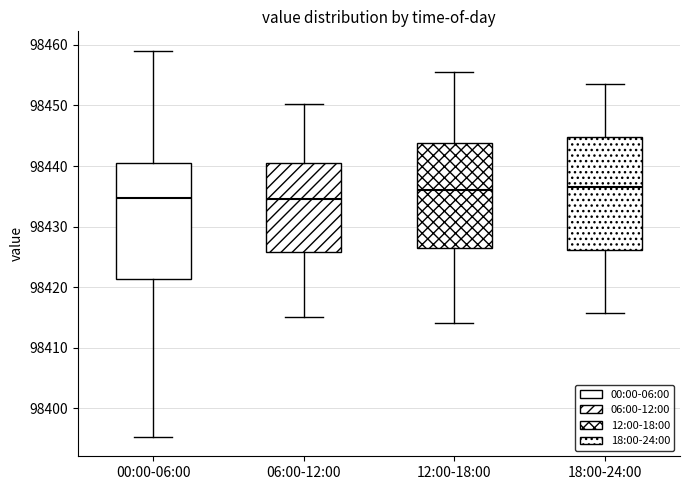

Reading left to right, transcribe this box plot: for each box, give where its median line is, the range the box spans, and where its two whiskers end, as read against the y-axis. The values are not printed on the chart, so give them approximately, as read against the axis.

00:00-06:00: median 98435, box 98421 to 98441, whiskers 98395 to 98459
06:00-12:00: median 98435, box 98426 to 98441, whiskers 98415 to 98450
12:00-18:00: median 98436, box 98426 to 98444, whiskers 98414 to 98456
18:00-24:00: median 98437, box 98426 to 98445, whiskers 98416 to 98454